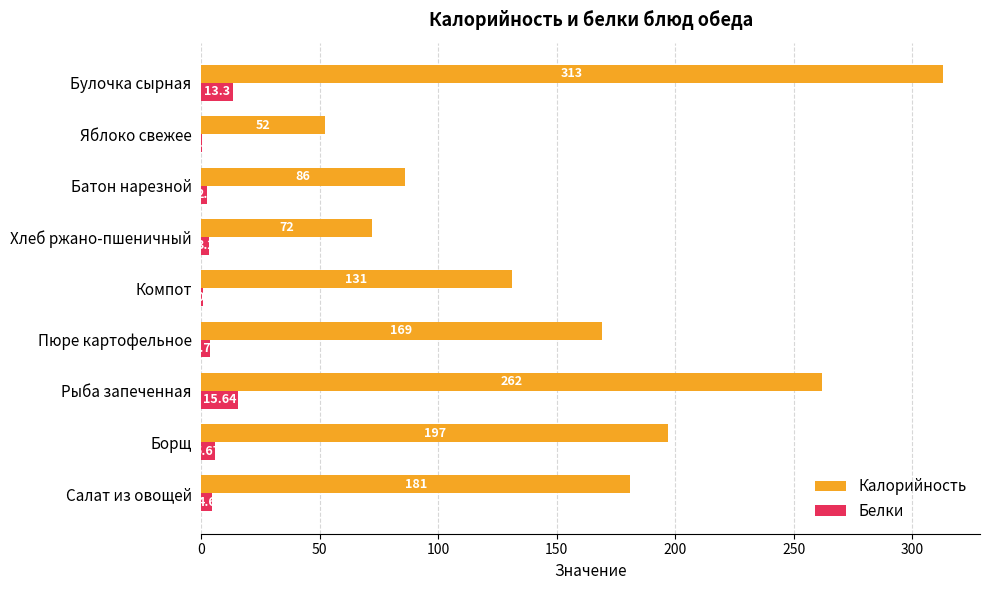

Which series has the largest range (max minus min)?

Калорийность